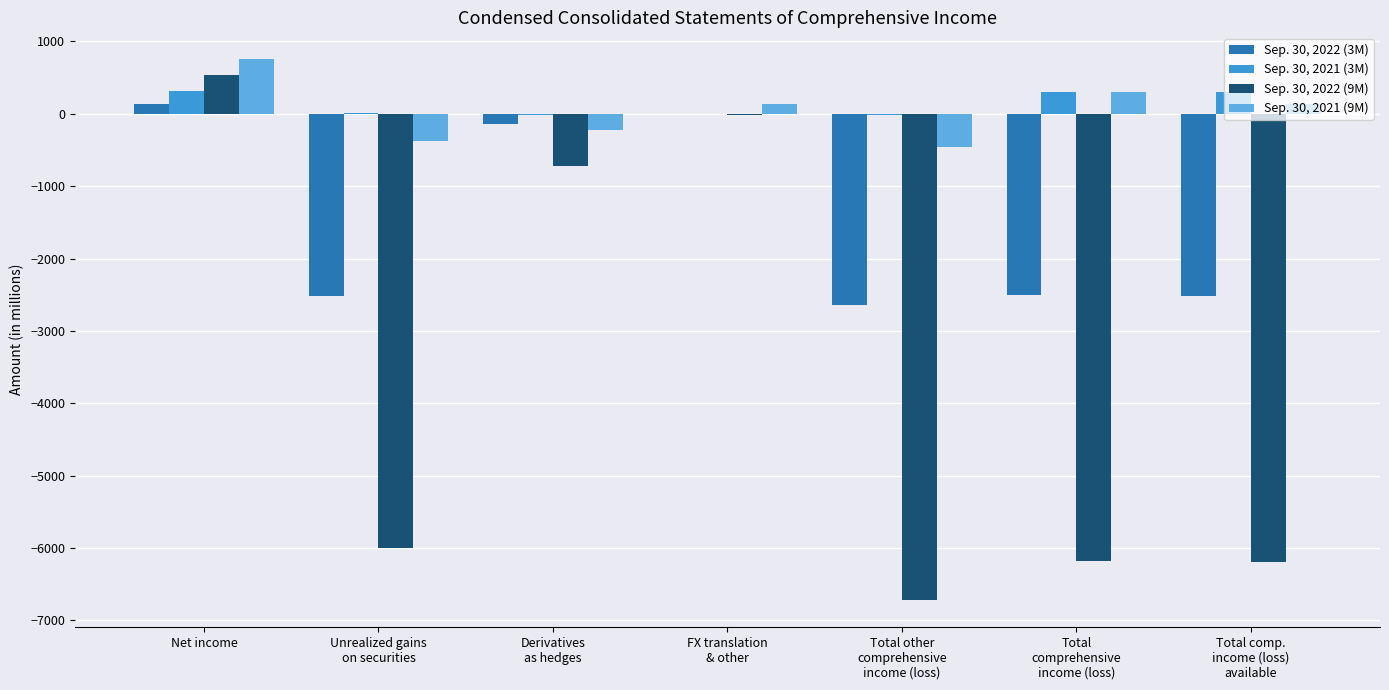

Is it true that Sep. 30, 2022 (3M) equals -3812 at Unrealized gains
on securities?

False